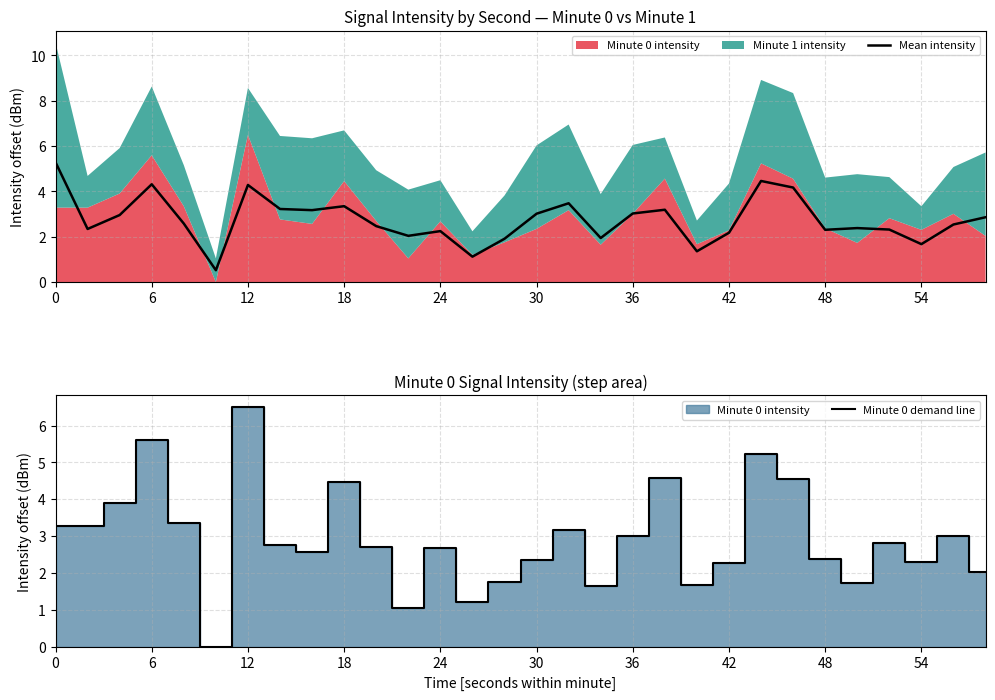

Is it true that Mean intensity equals 2.0 at 6?

False